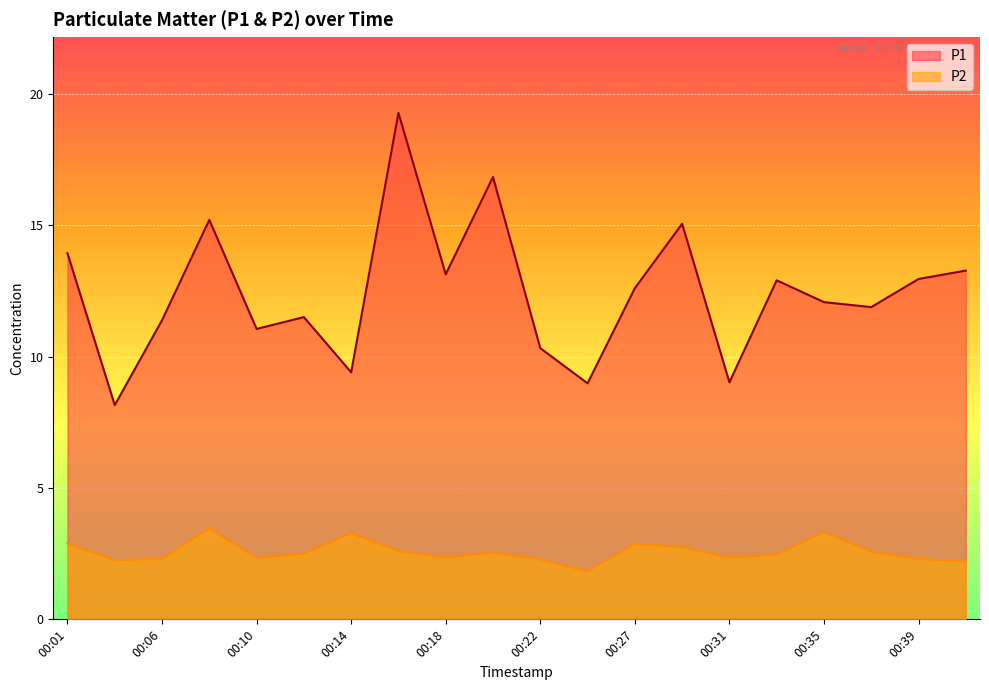

What is the lowest value of the P2 series?

1.8